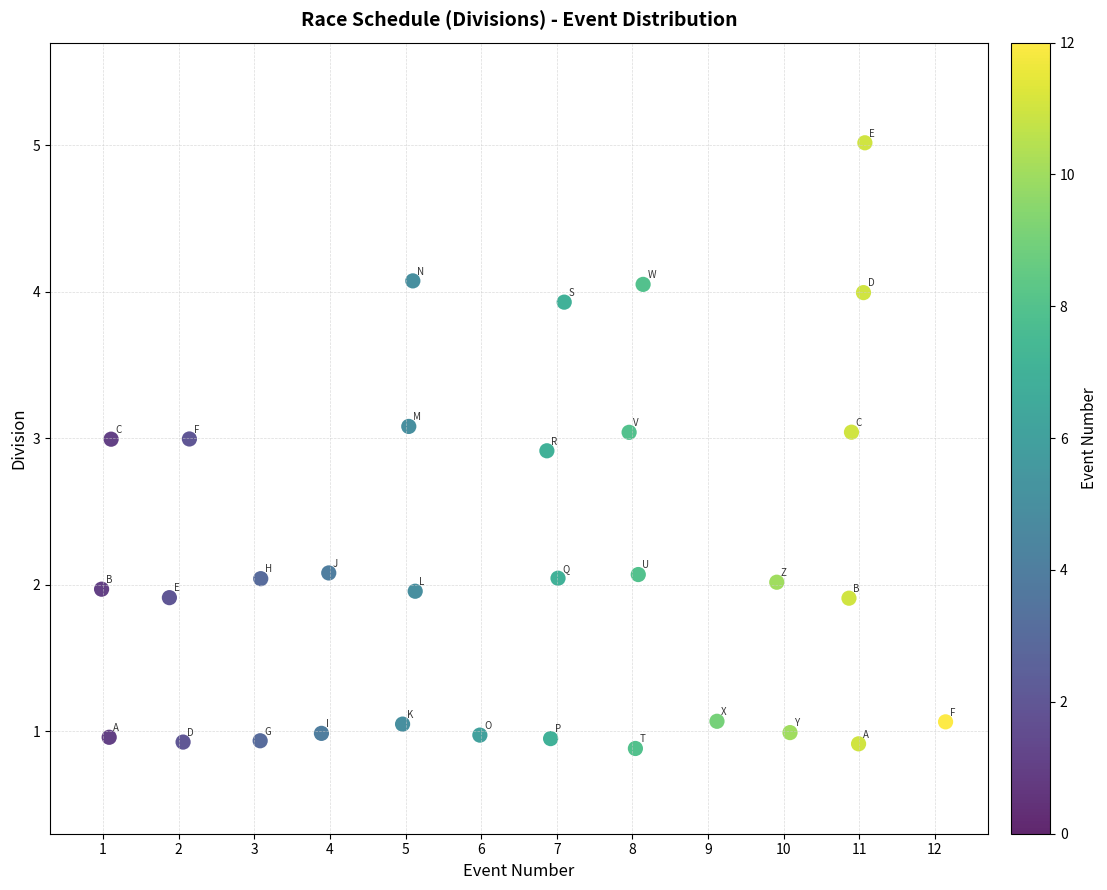

What is the range of X values (max minus min)?

11.2